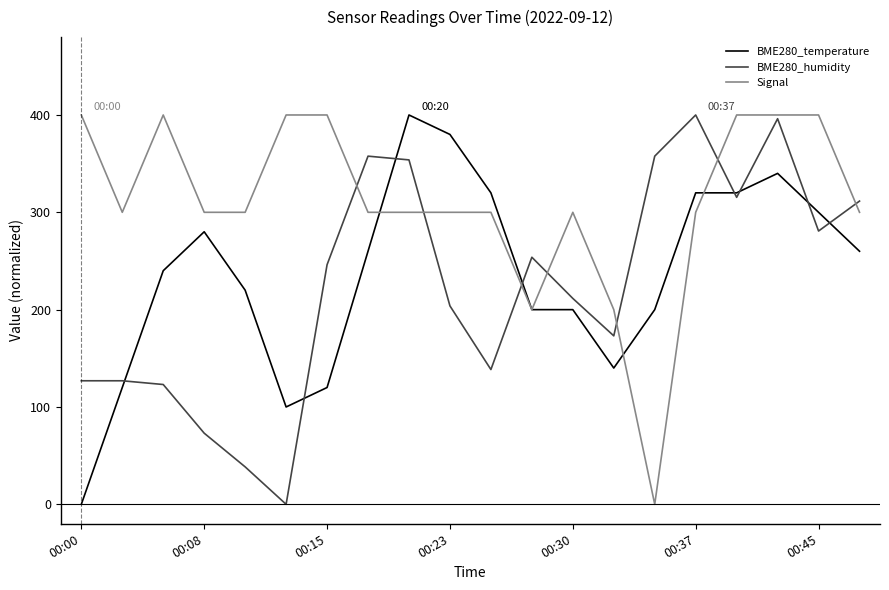

Which series has the largest total across all categories?

Signal